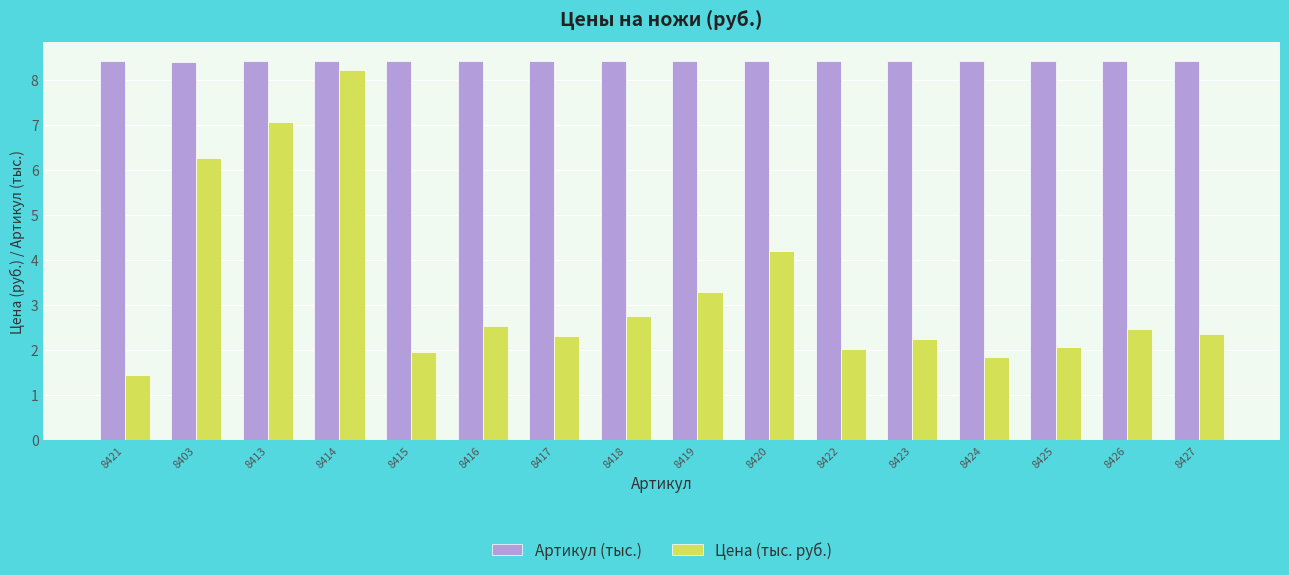

List the series in order of their peak value, highest first.

Артикул (тыс.), Цена (тыс. руб.)